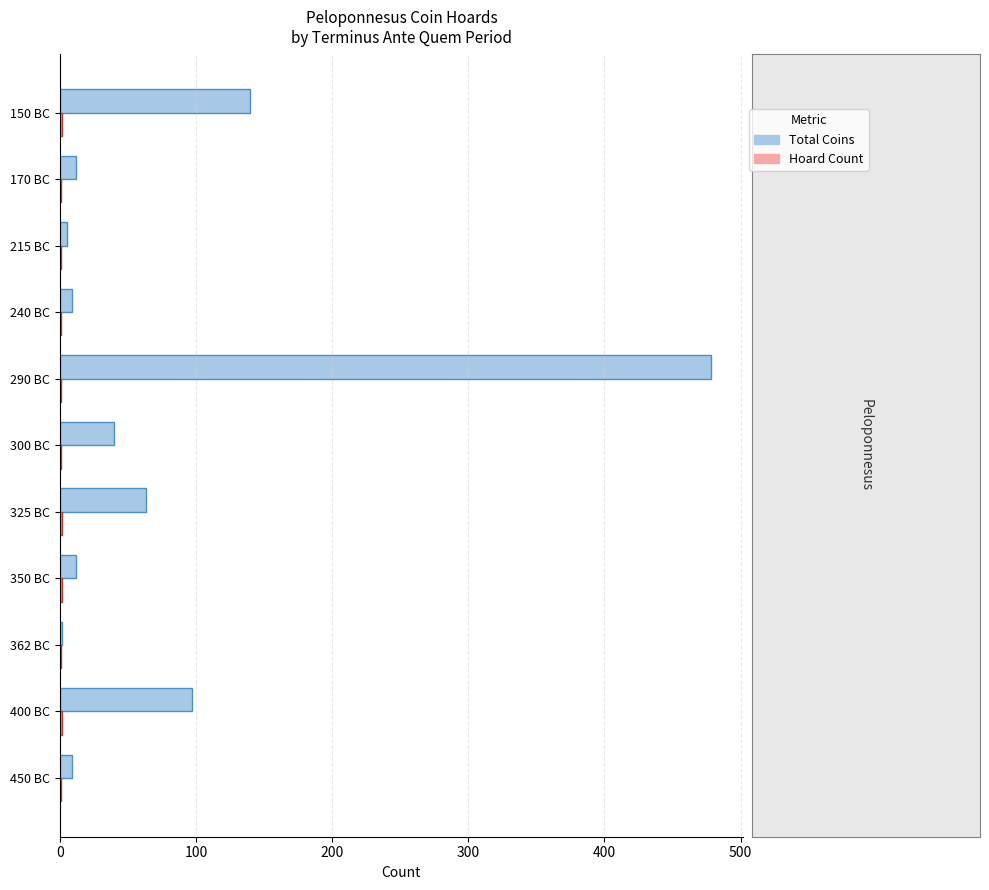

What is the sum of all Total Coins values?

867